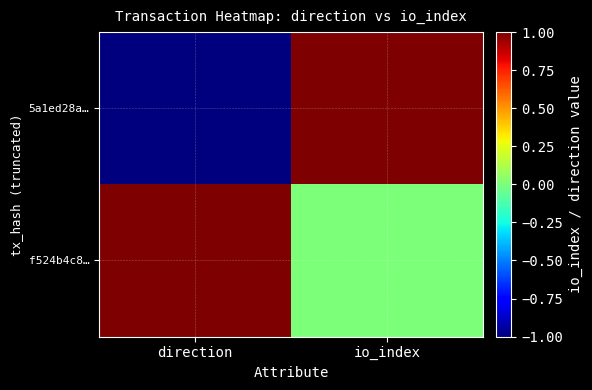

Rank the series at io_index from highest to lowest value.

5a1ed28a…, f524b4c8…